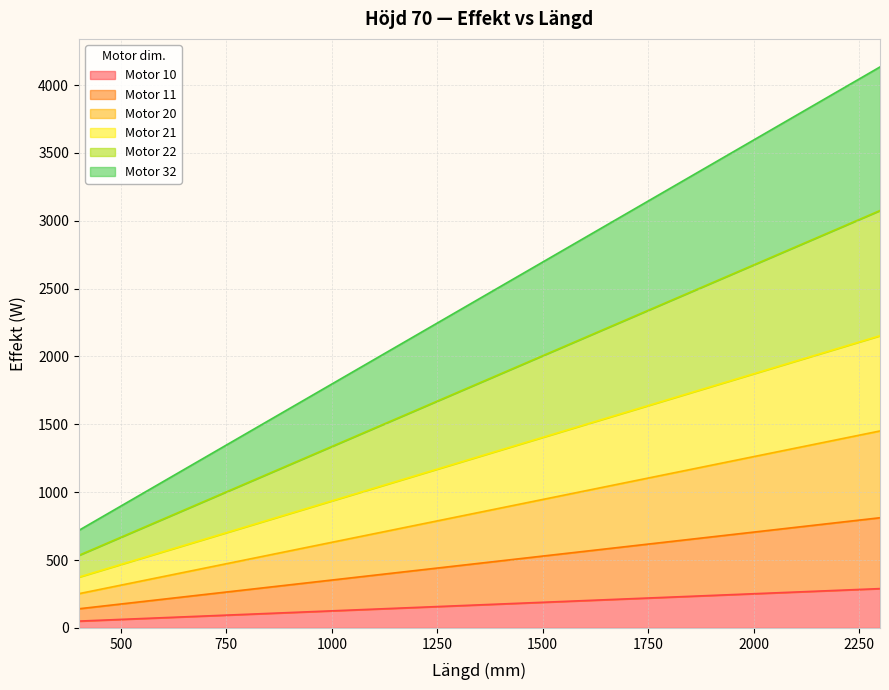

Which series has the widest spread of values?

Motor 32